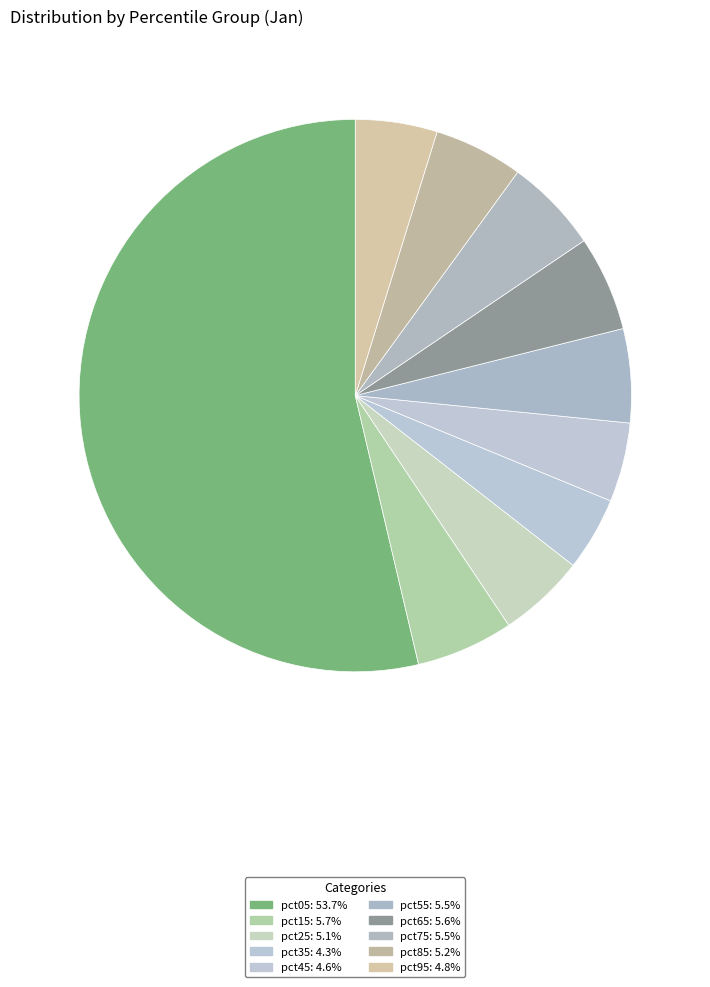

How many segments does this pie chart have?

10